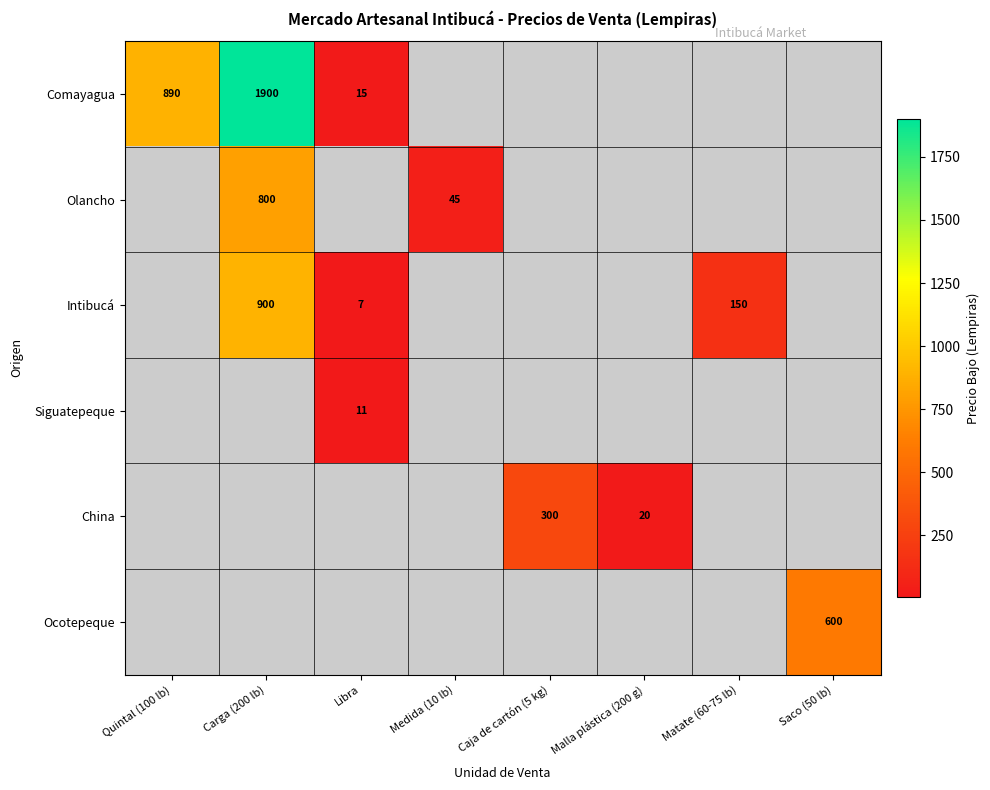

At how many categories does at least one series exceed 1329?

1